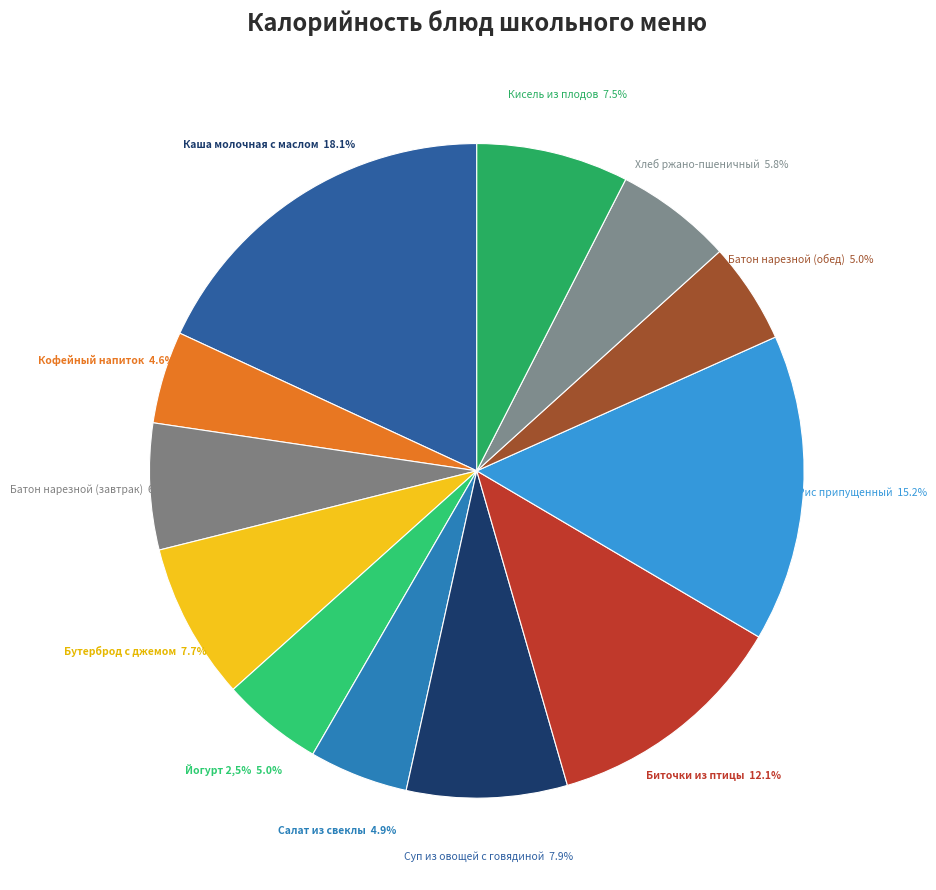

Is Батон нарезной (обед) the majority of the pie?

No